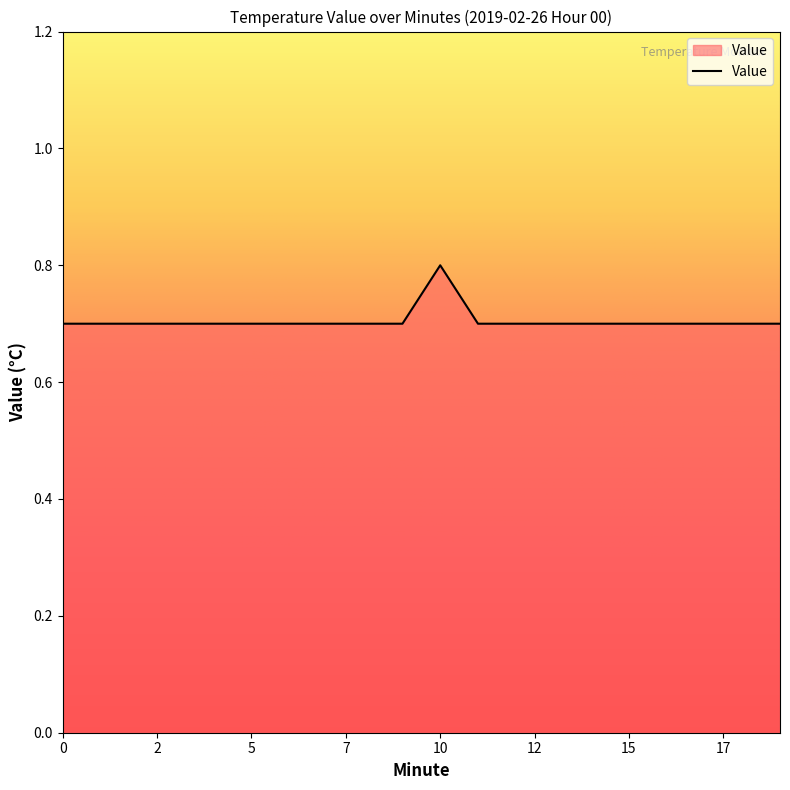

What is the minimum value shown in the chart?

0.7